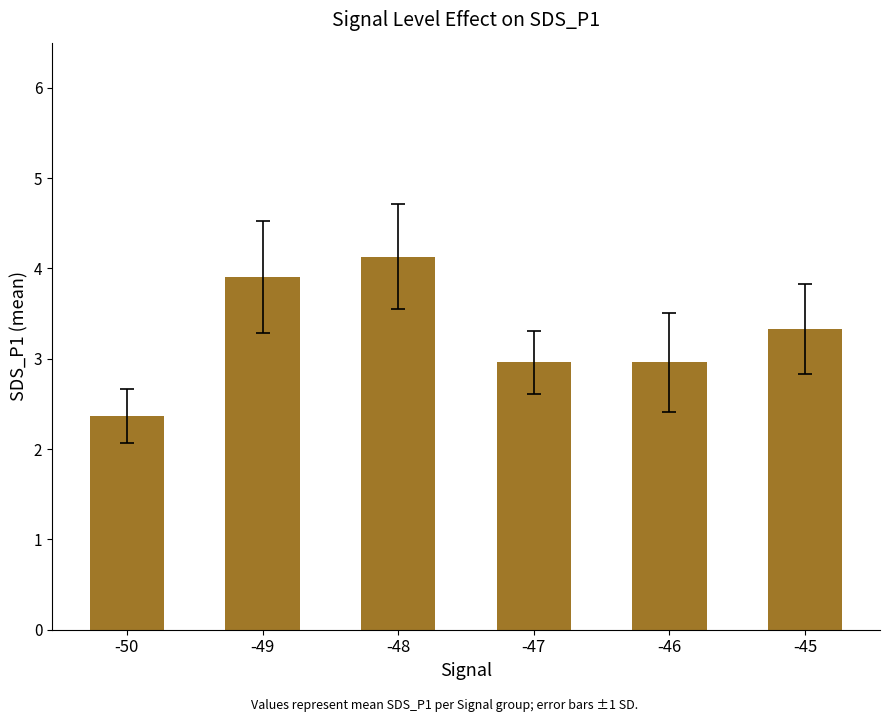

Reading left to right, list all the values displayed in this chart.

-50=2.4	-49=3.9	-48=4.1	-47=3.0	-46=3.0	-45=3.3